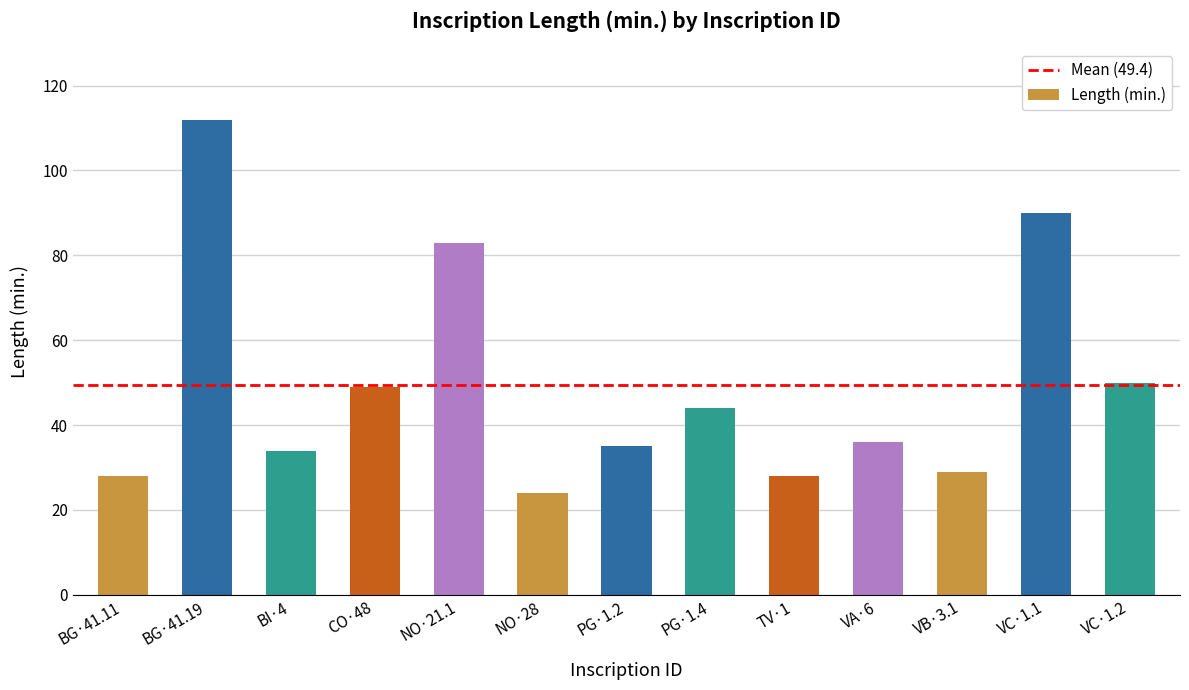

Between VC·1.2 and PG·1.4, which is larger?

VC·1.2